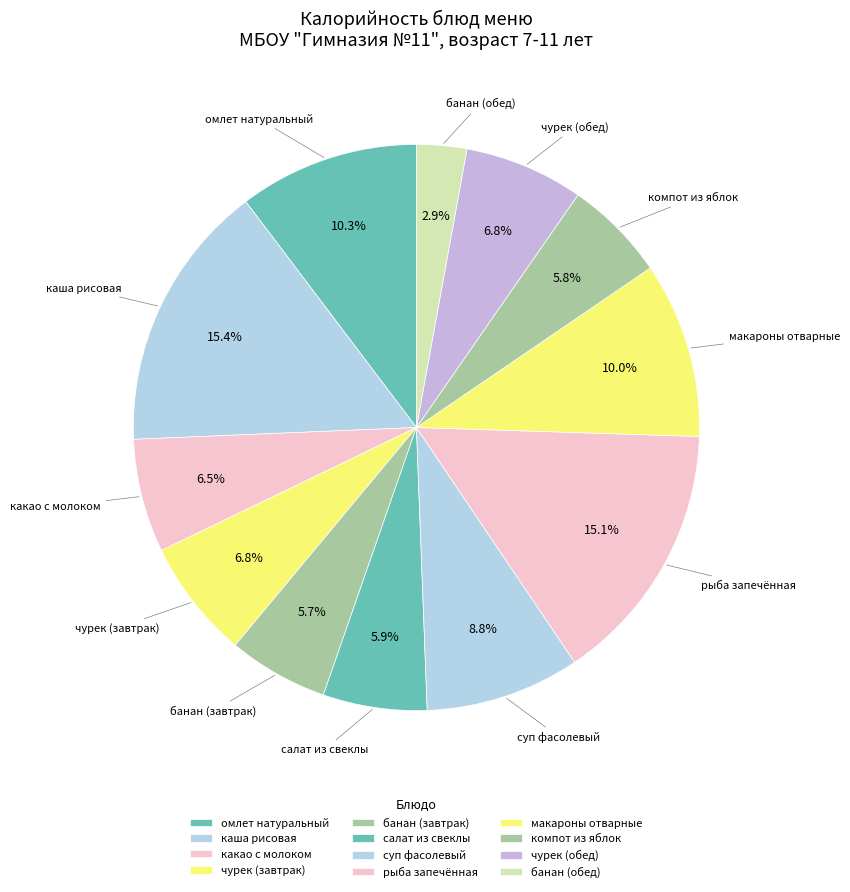

Does чурек (обед) represent more than half of the total?

No